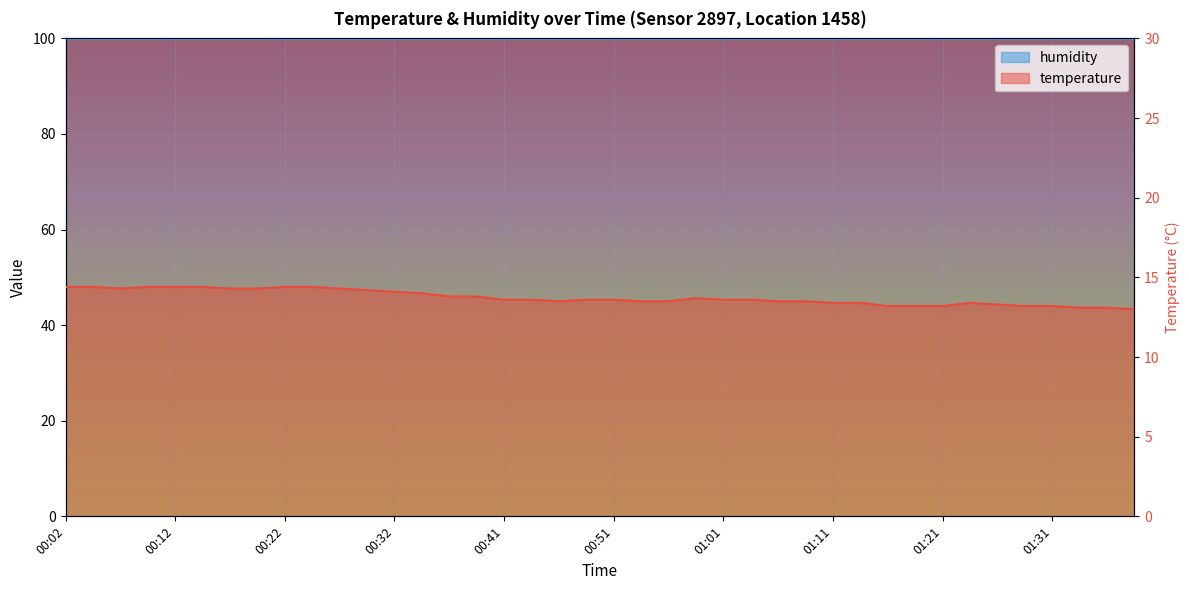

How many values exceed 13?

39